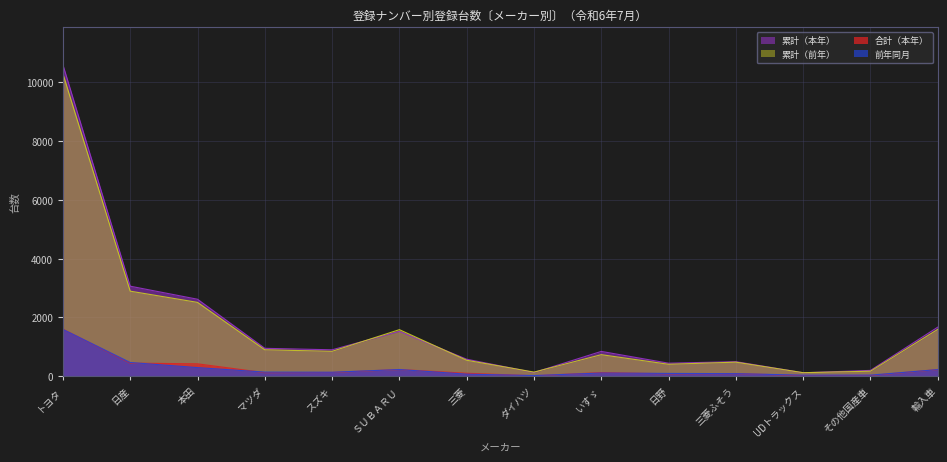

In 累計（本年）, how many points are lower than both neighbors (excluding endpoints)?

4